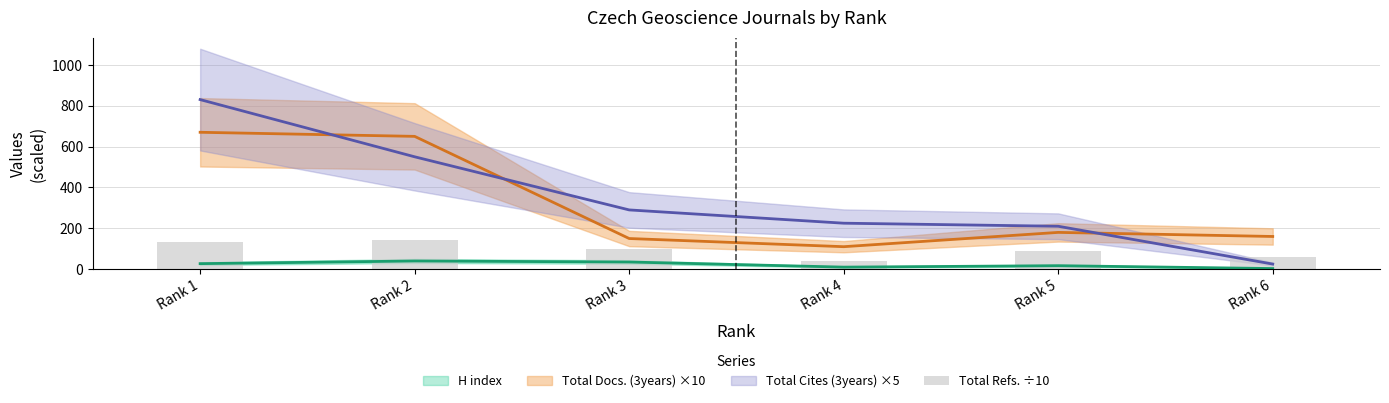

What value does the data have at Rank 3?

98.4